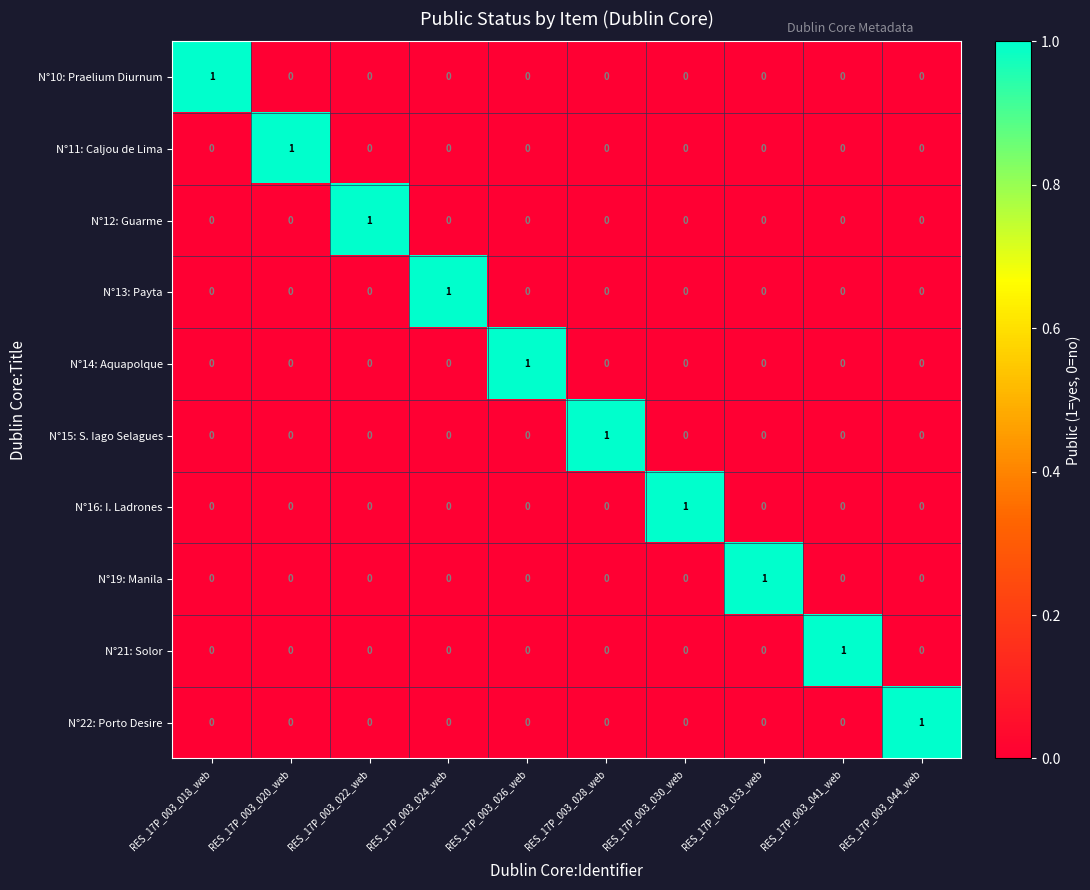

How many N°22: Porto Desire values are between 0 and 1?

10